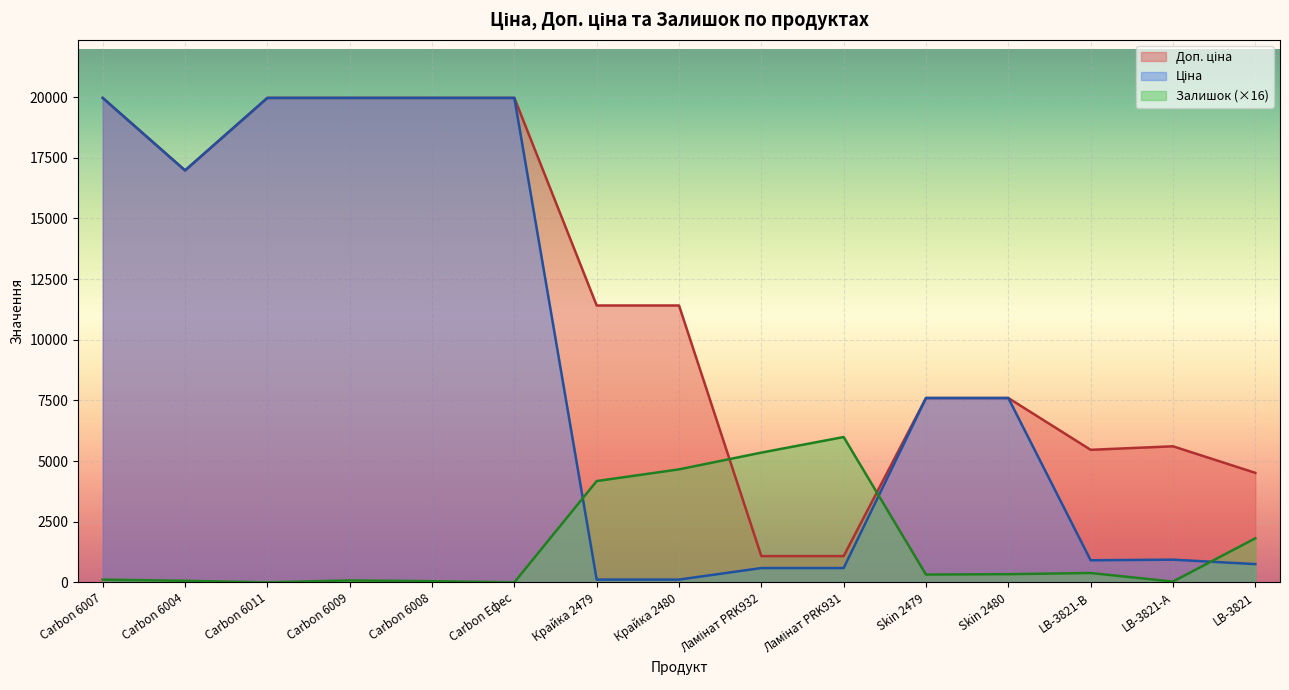

True or false: Ціна has a value of 934.5 at LB-3821-А.

True